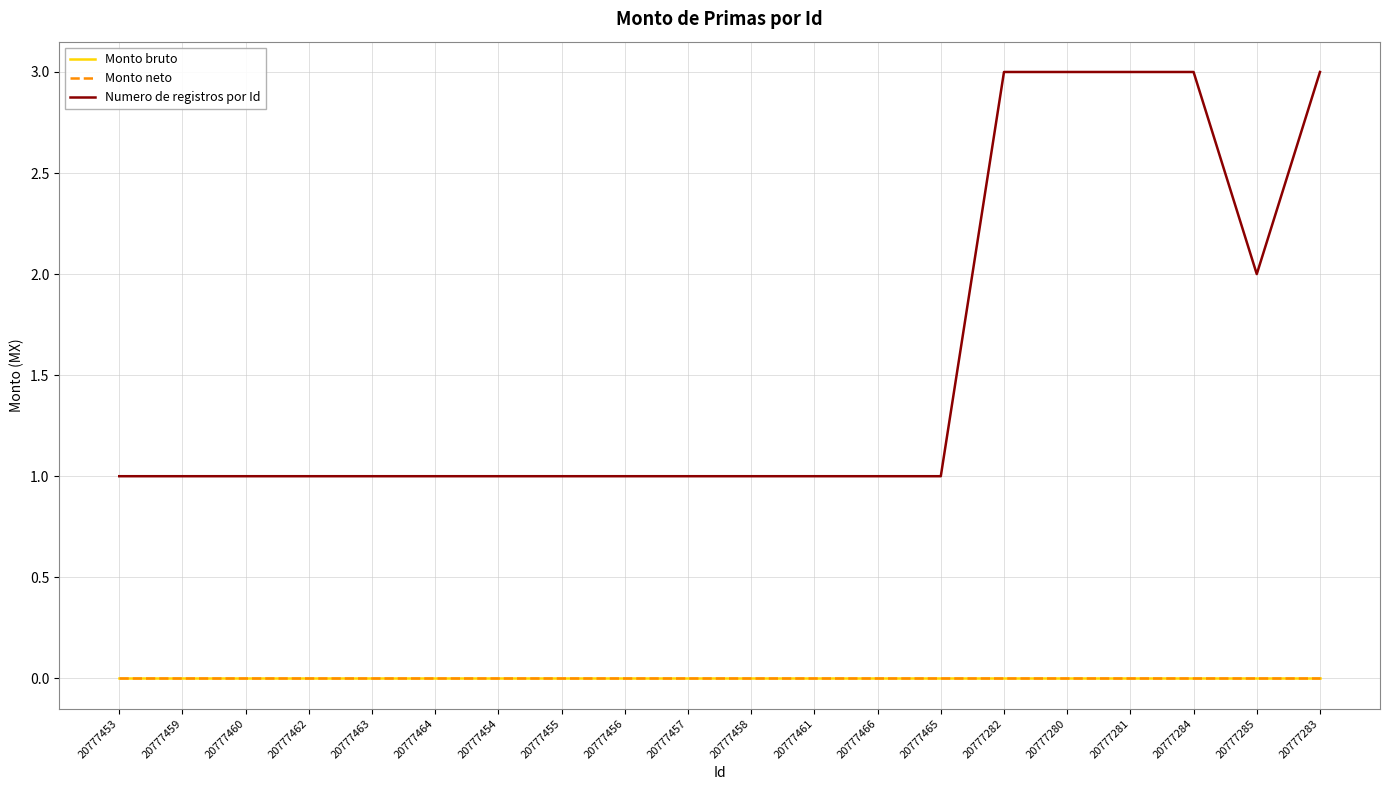

Reading left to right, extract all data points from this chart.

Monto bruto: 0	0	0	0	0	0	0	0	0	0	0	0	0	0	0	0	0	0	0	0
Monto neto: 0	0	0	0	0	0	0	0	0	0	0	0	0	0	0	0	0	0	0	0
Numero de registros por Id: 1	1	1	1	1	1	1	1	1	1	1	1	1	1	3	3	3	3	2	3